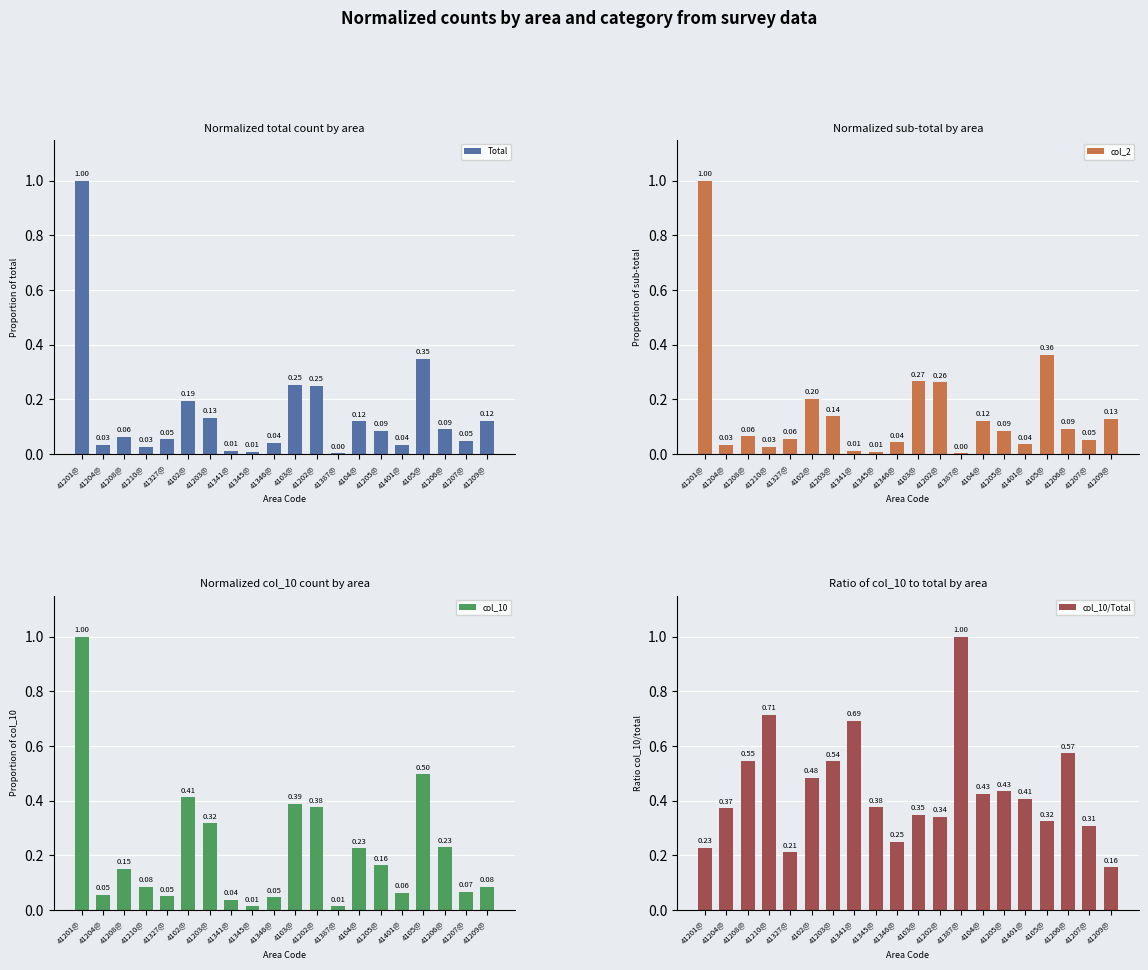

Are the bars grouped side by side (vs. stacked)?

Yes